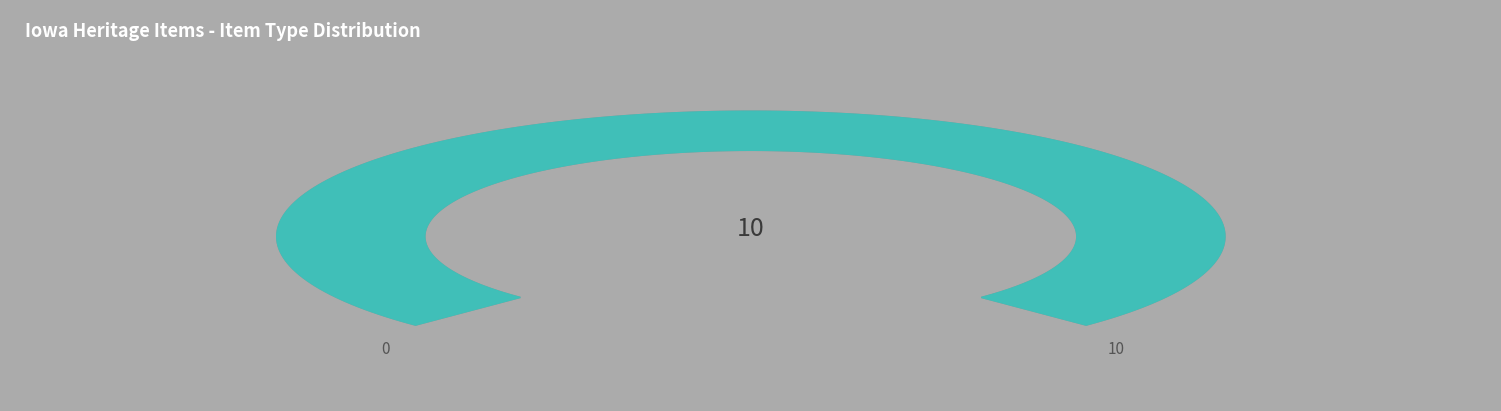

To the nearest percent, what is the difference between the largest and smallest slice percentages?

100%